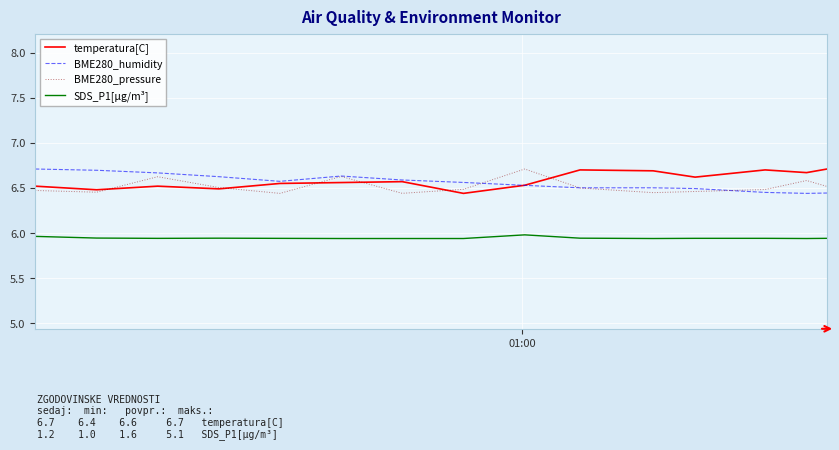

True or false: BME280_pressure and SDS_P1[µg/m³] cross at least once.

False